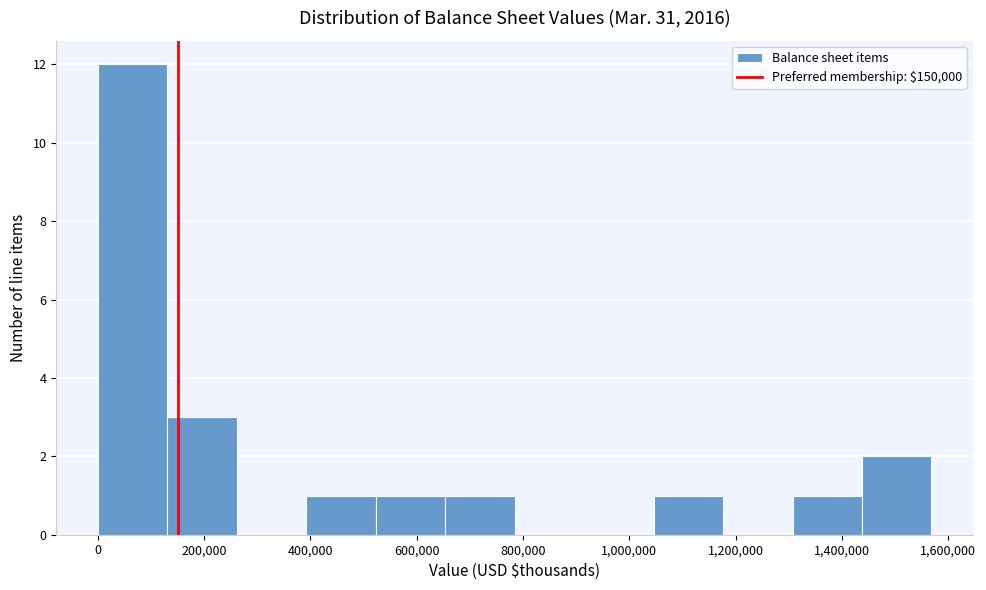

Which range on the x-axis has the tallest bar?

0 to 140000